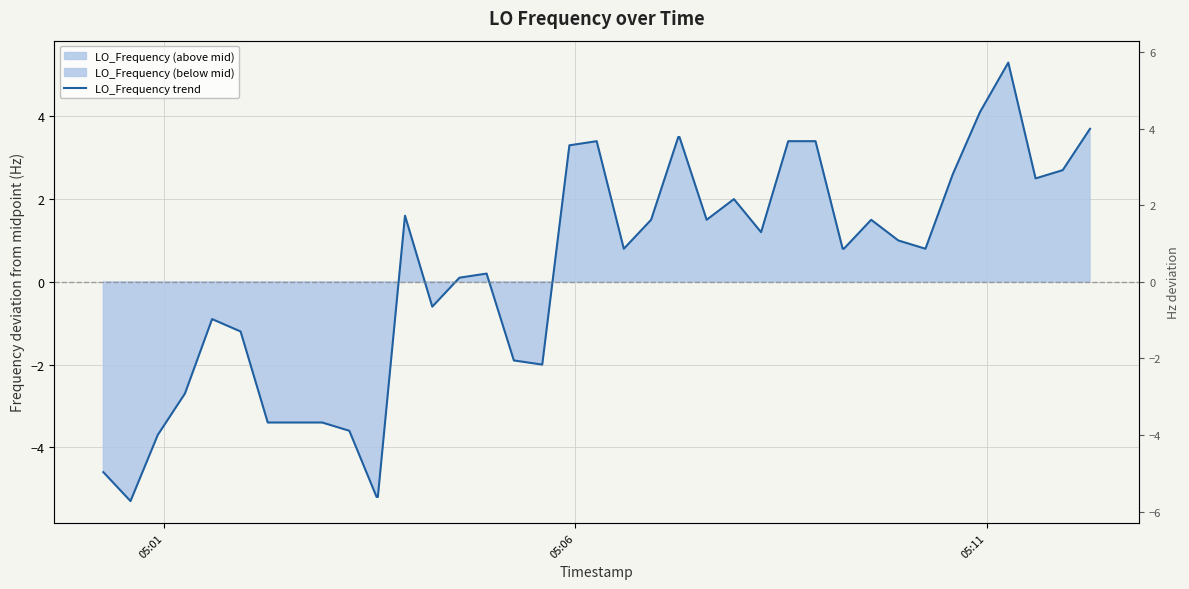

Is it true that the value at 25 is 0.8?

False